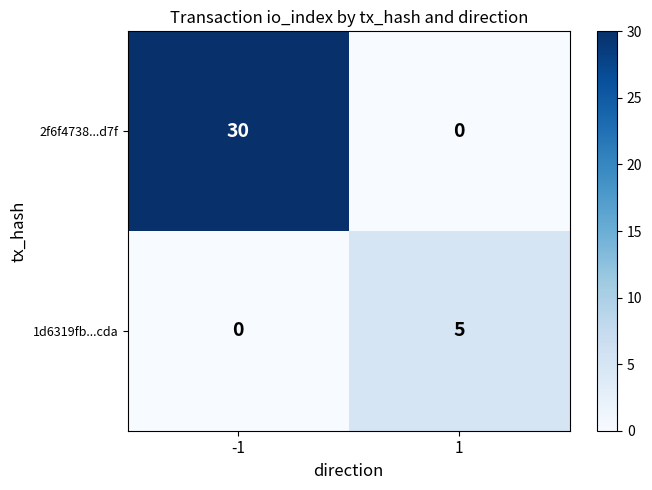

Which series has the widest spread of values?

2f6f4738...d7f